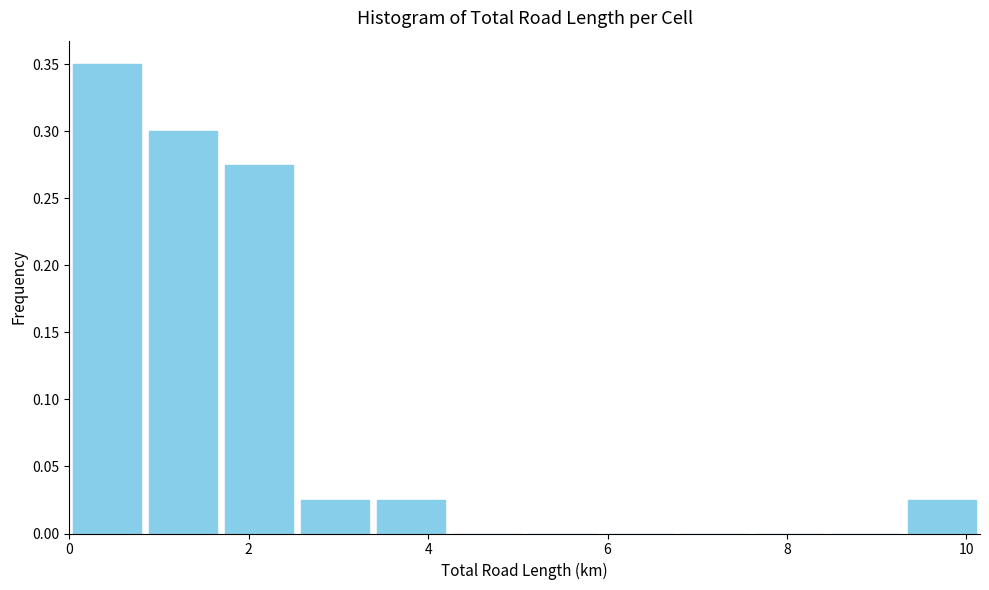

Over which range of the x-axis is the bar tallest?

0.0 to 0.8